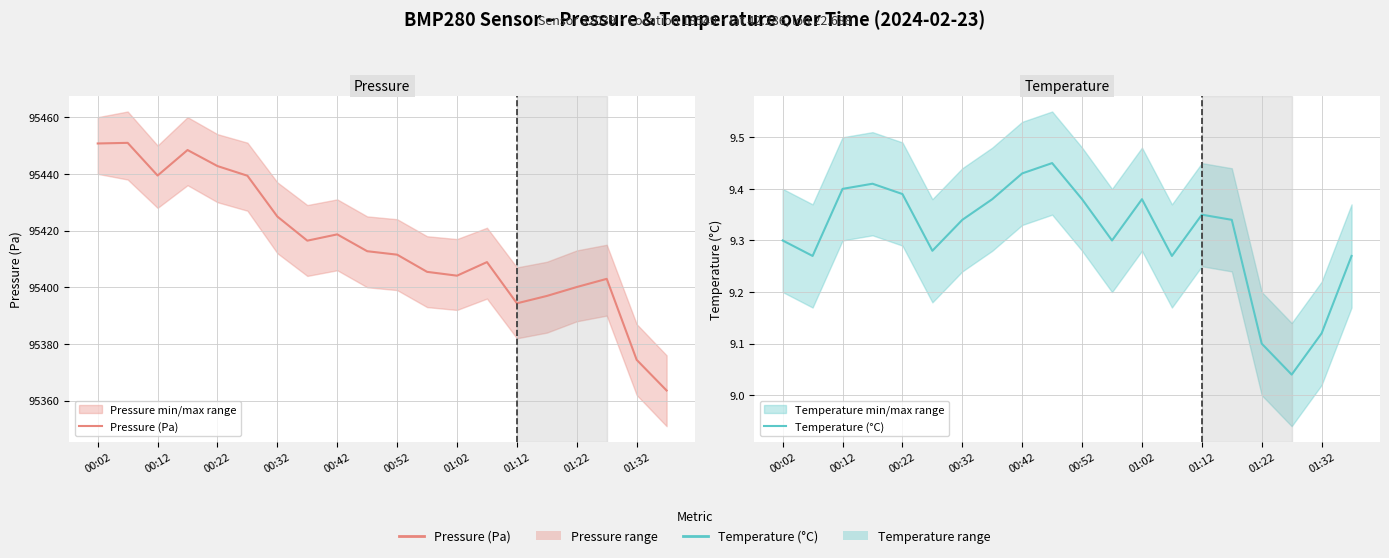

Rank the series by their average value, from highest to lowest.

Pressure (Pa), Temperature (°C)